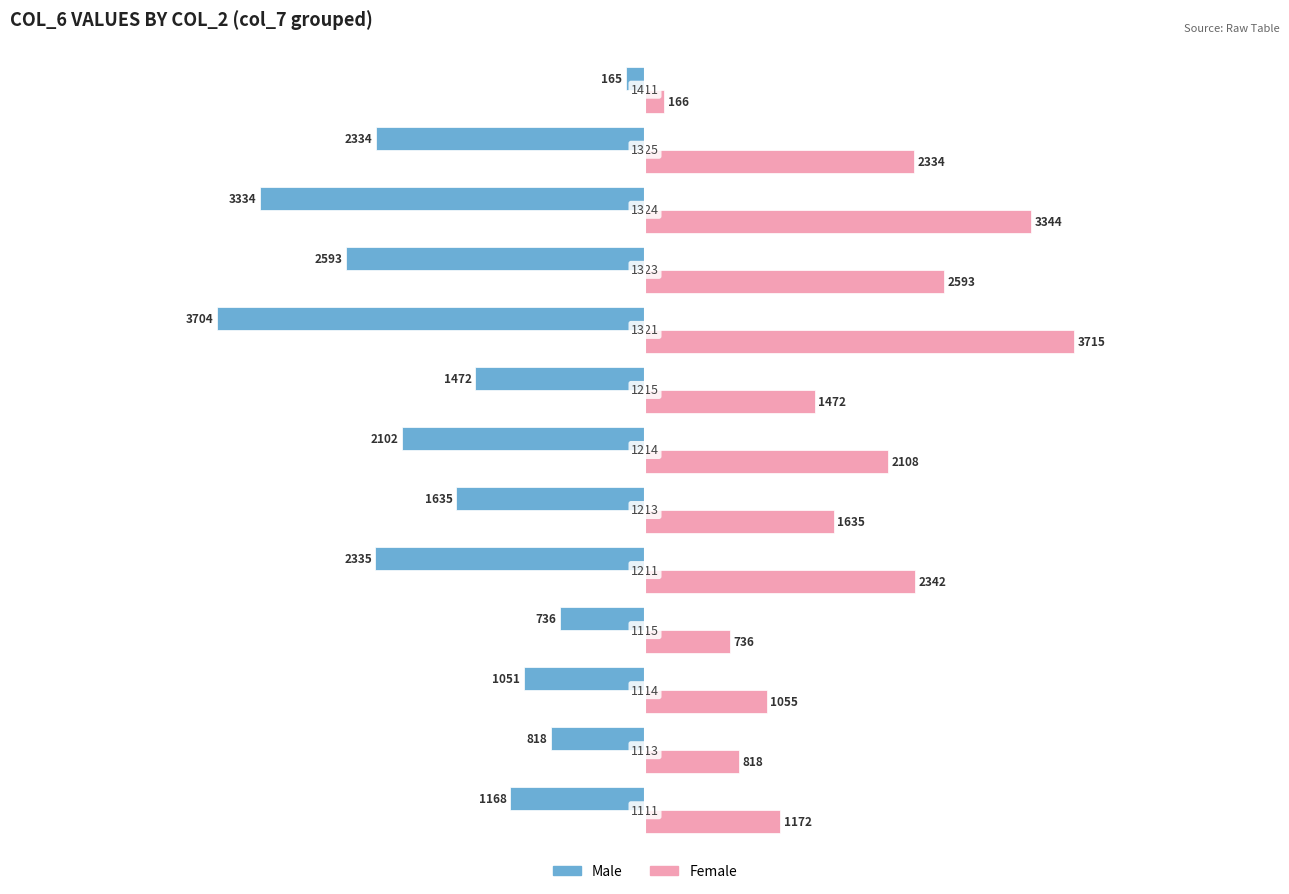

Which series has the largest range (max minus min)?

Female